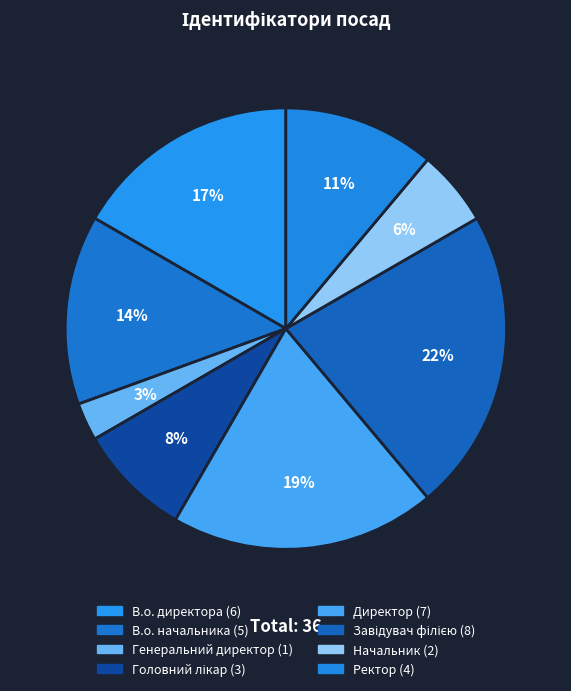

Count the number of slices in the pie.

8